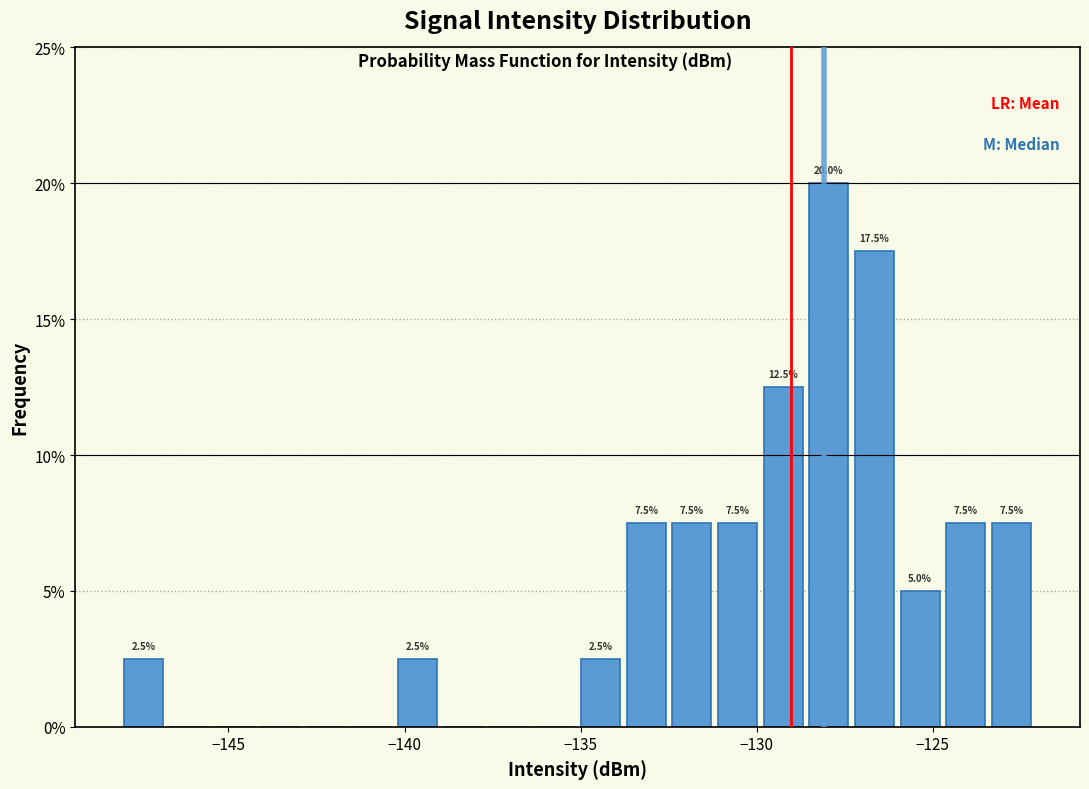

Read against the x-axis, roughly where is the centre of the tallest bar?

-128.0